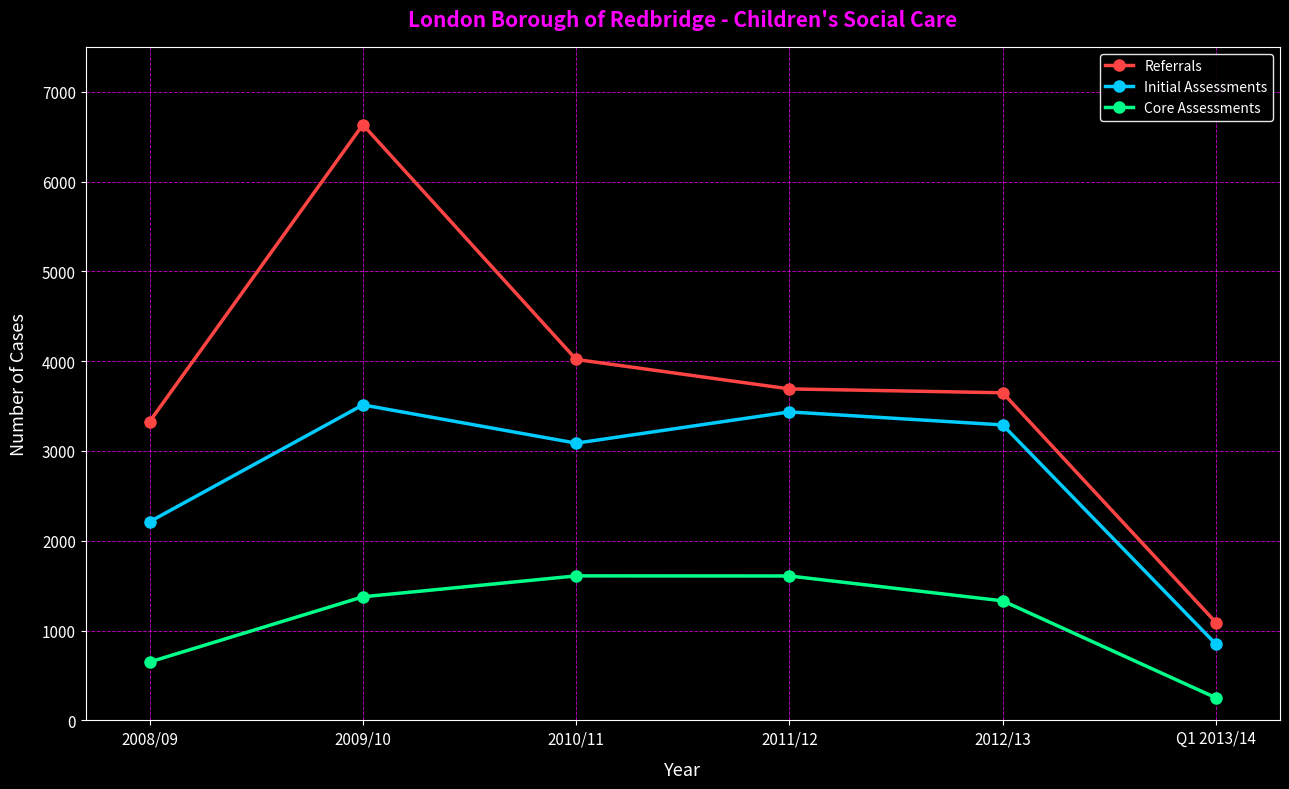

True or false: Referrals and Core Assessments intersect in this chart.

False